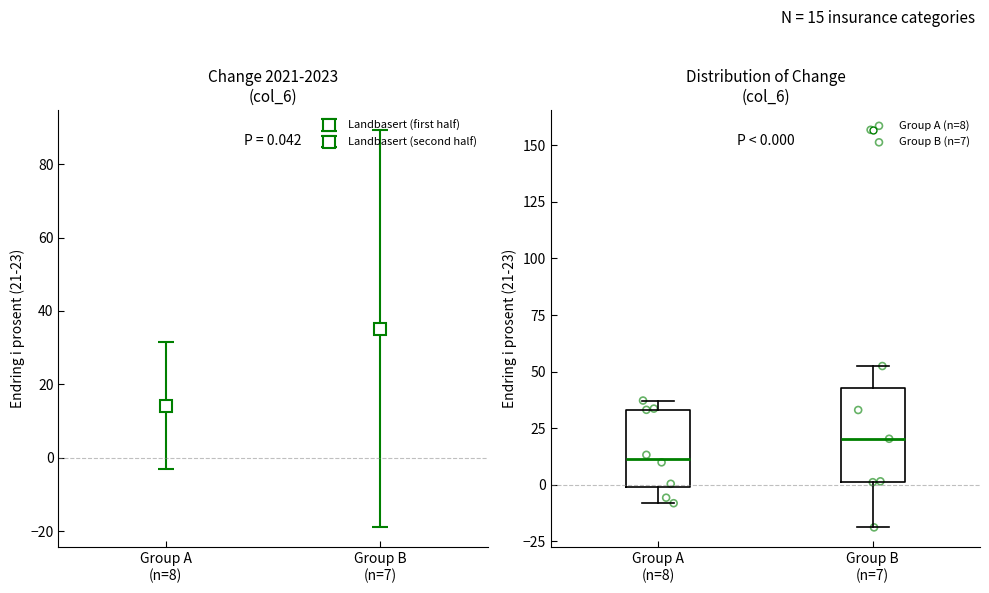

Which box is the tallest, from its lower edge to its upper edge?

Group B (n=7)